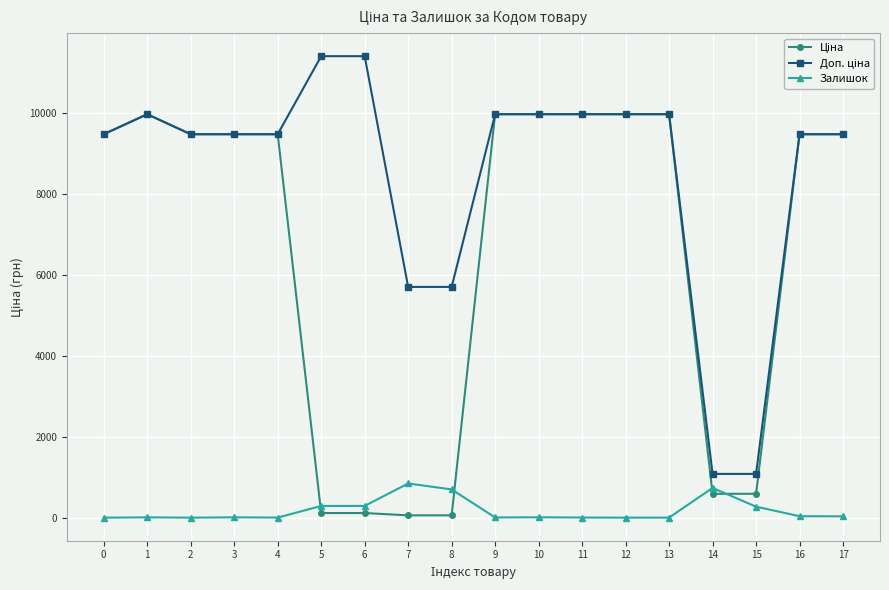

How many categories are shown in the chart?

18